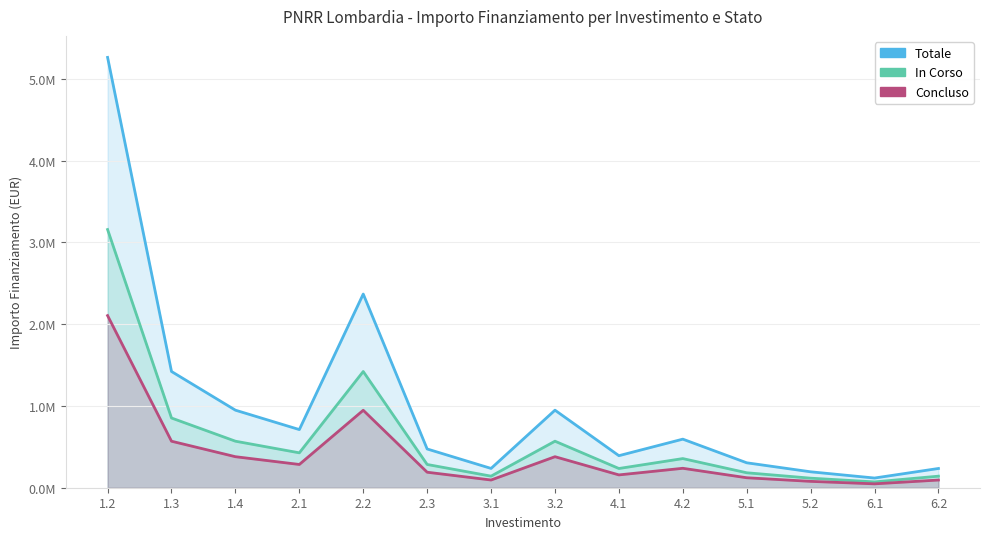

In In Corso, how many points are lower than both neighbors (excluding endpoints)?

4